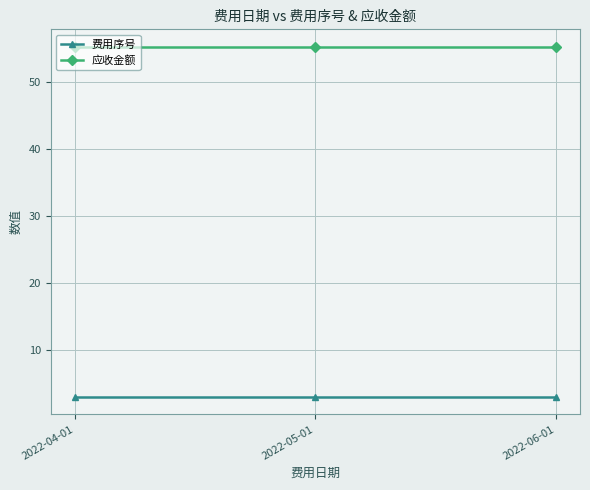

The 应收金额 series shows 55.3 at 2022-06-01. True or false?

True